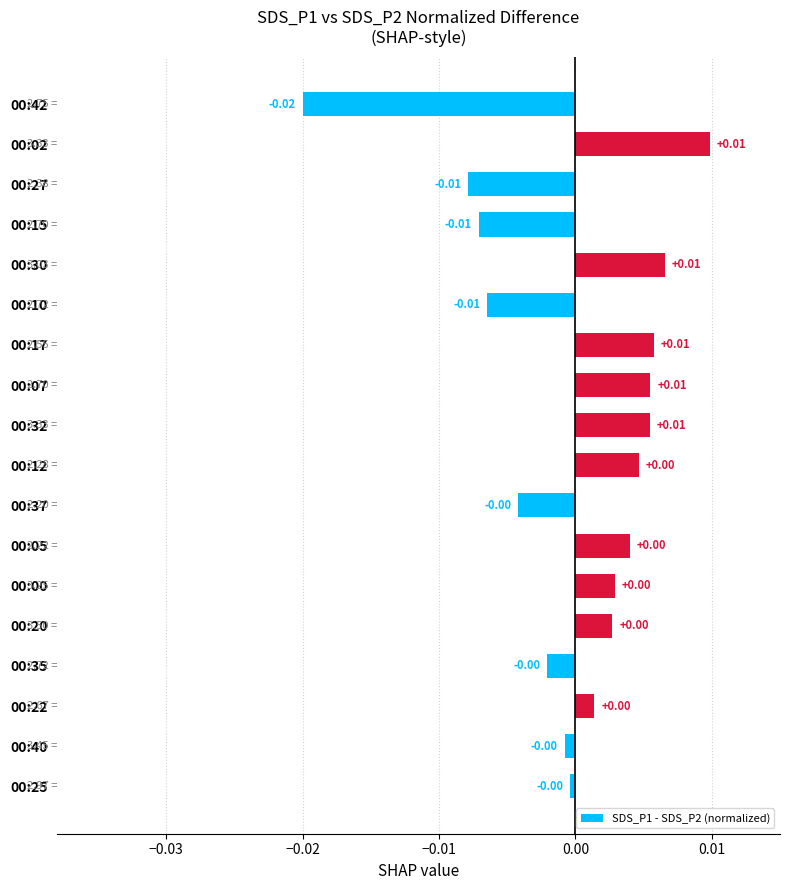

Between 00:12 and 00:42, which is larger?

00:12